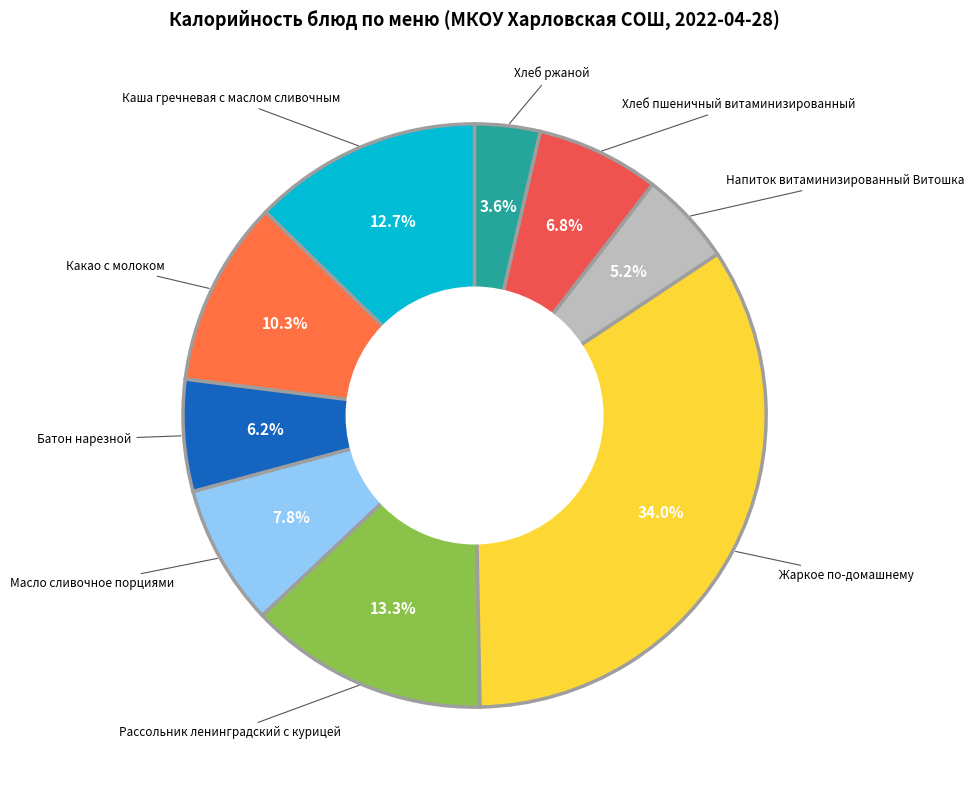

Between Хлеб пшеничный витаминизированный and Хлеб ржаной, which is larger?

Хлеб пшеничный витаминизированный